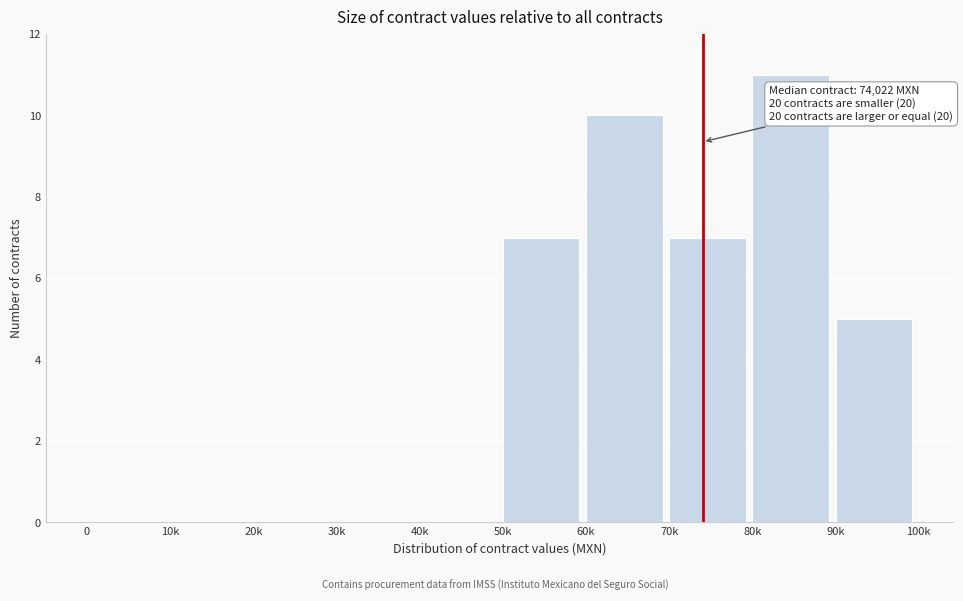

Reading left to right, what are all the values shown in this chart?

0=0	10k=0	20k=0	30k=0	40k=0	50k=7	60k=10	70k=7	80k=11	90k=5